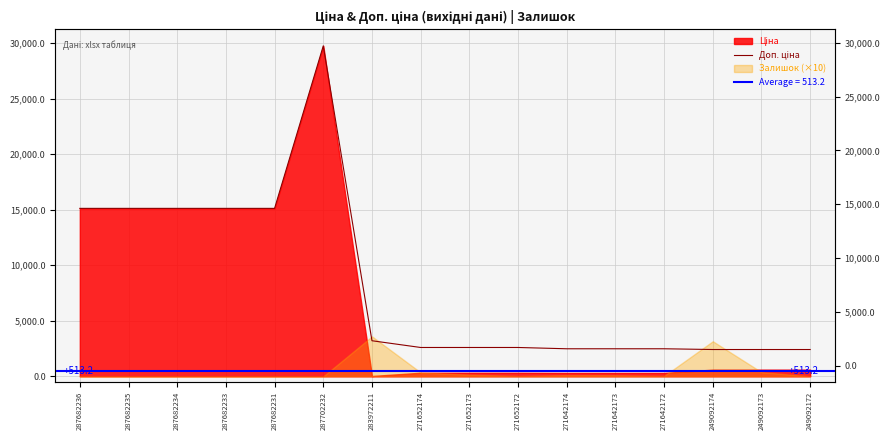

Count the number of values greater than 2598.

10